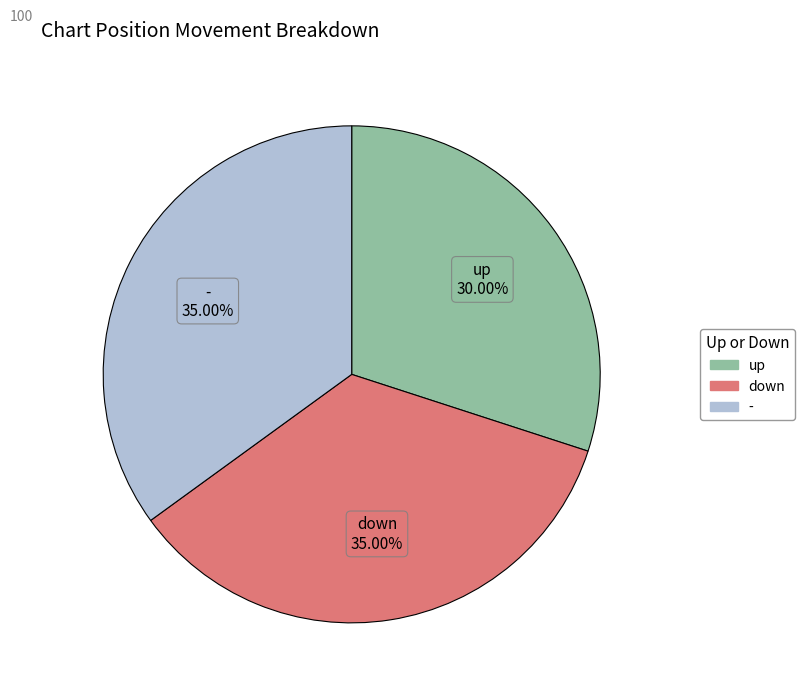

Is there any slice that represents more than half of the pie?

No